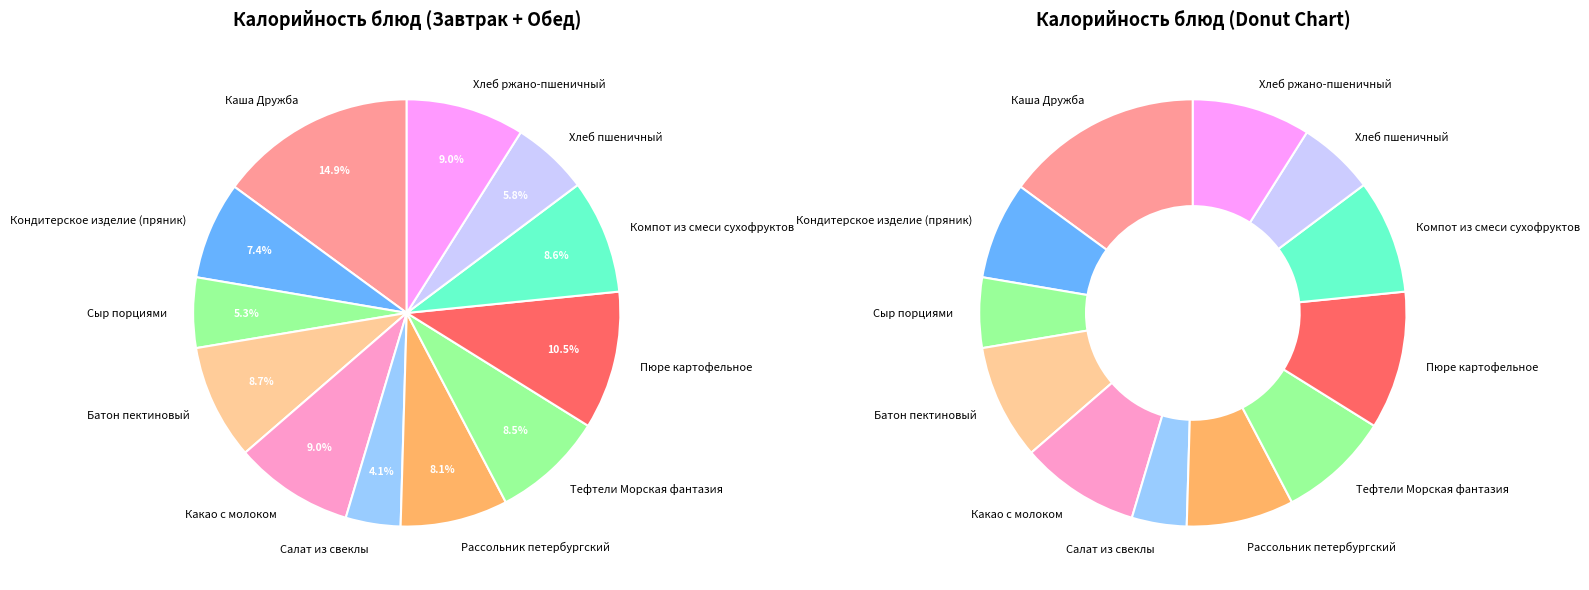

The Рассольник петербургский slice represents 17% of the pie. True or false?

False